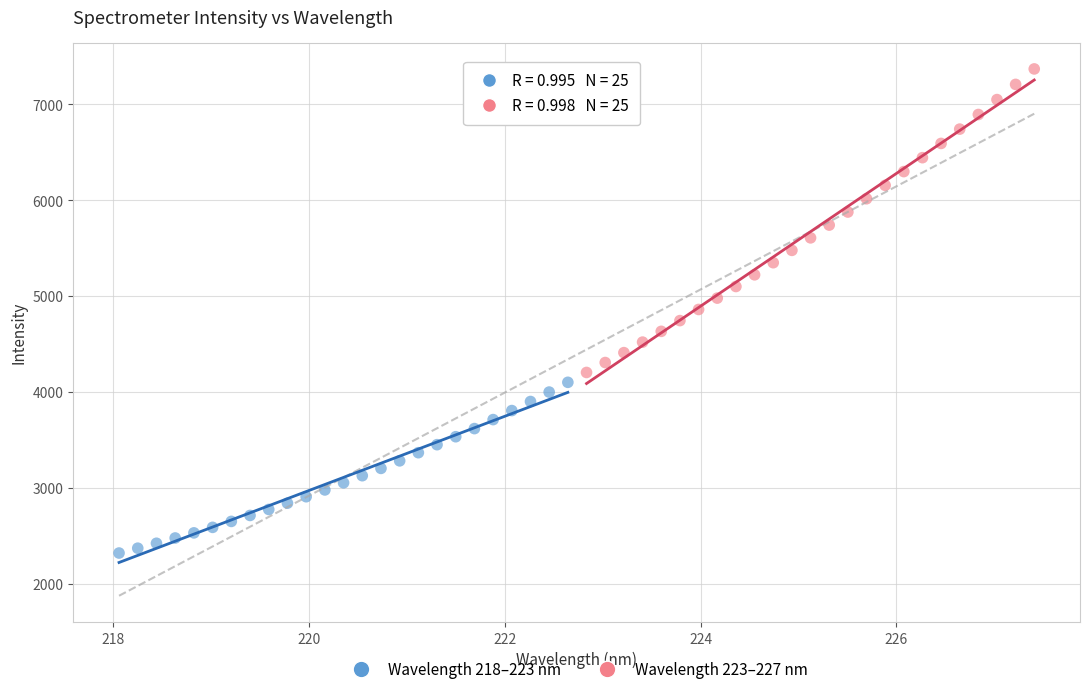

Which series reaches the maximum Y coordinate?

Wavelength 223–227 nm